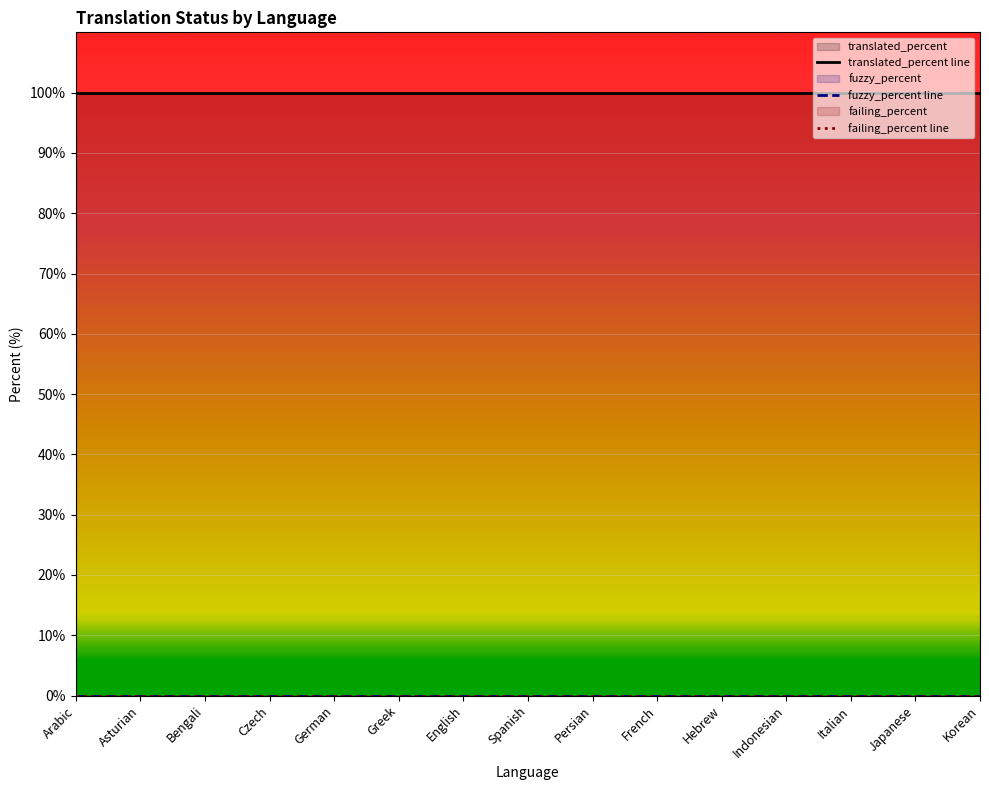

Between Arabic and Persian, which series saw the biggest shift?

translated_percent line